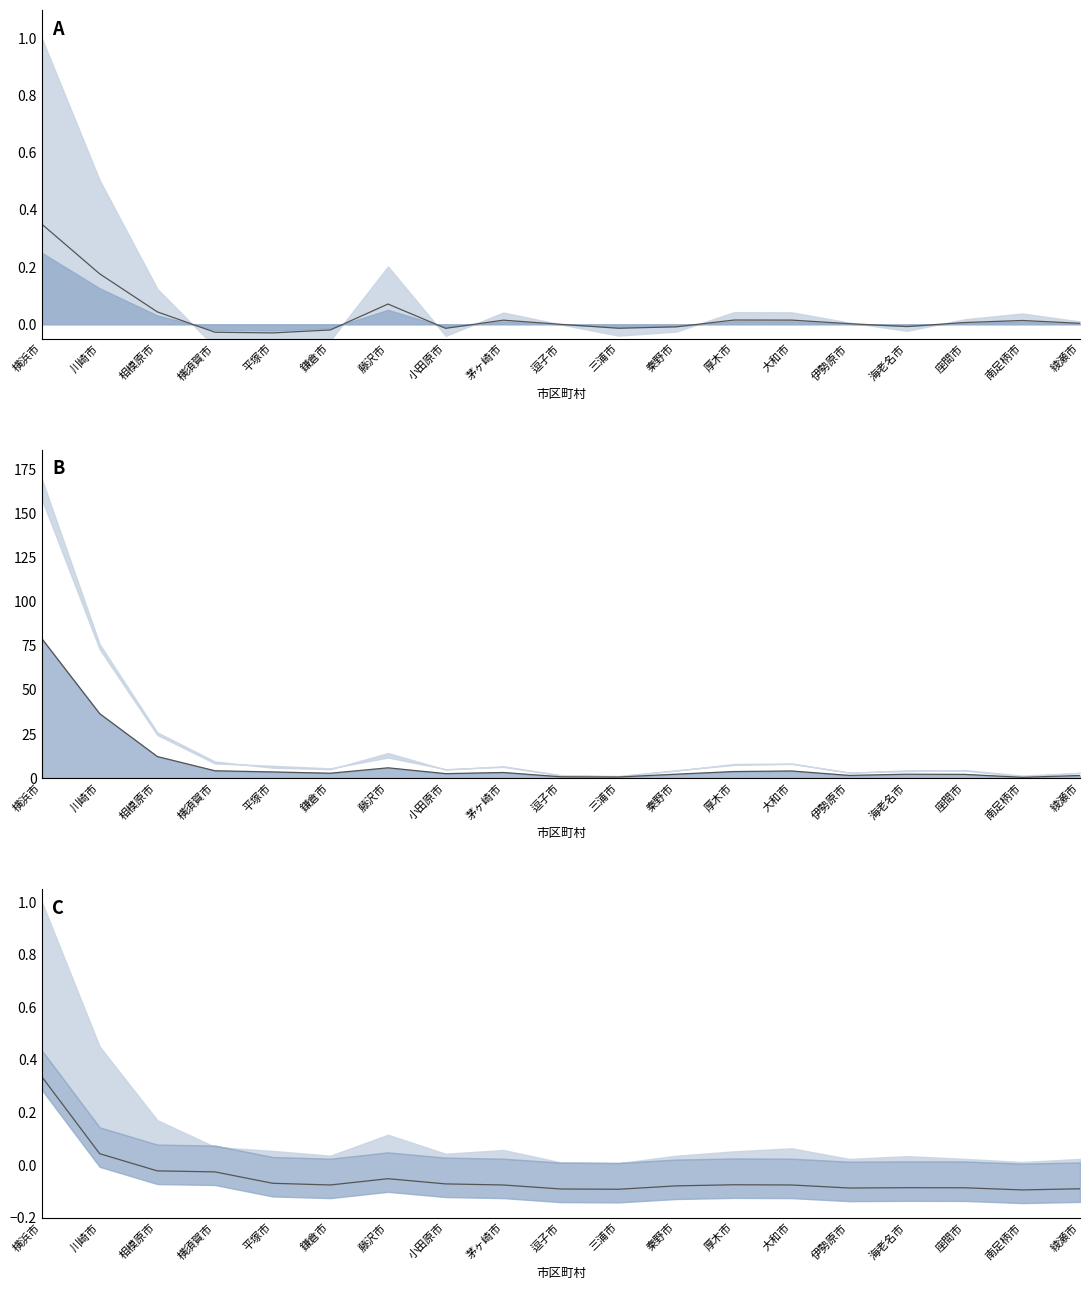

At which category does 人口増減 line reach its first local valley?

平塚市